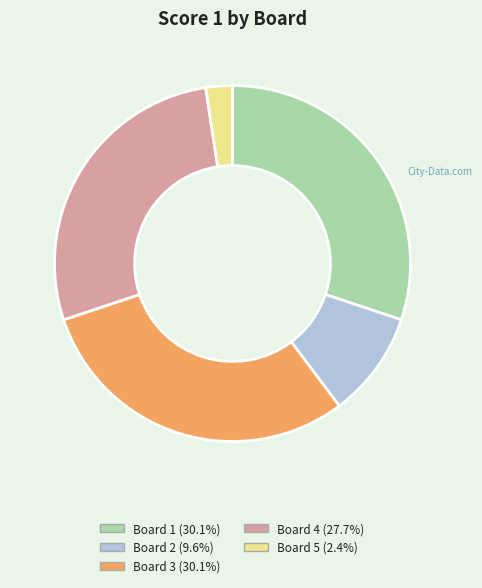

Do Board 5 (2.4%) and Board 4 (27.7%) together represent more than half of the pie?

No